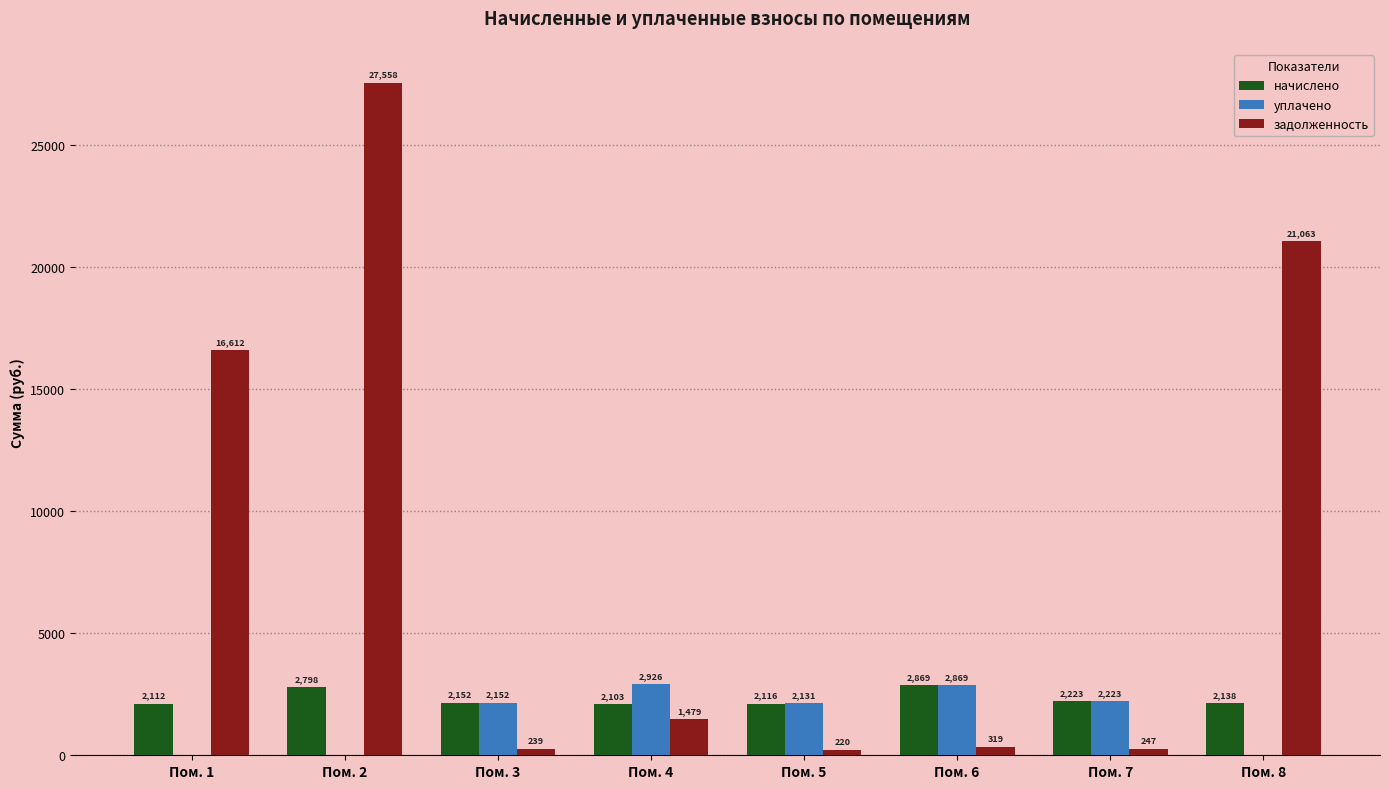

Does the chart contain stacked bars?

No